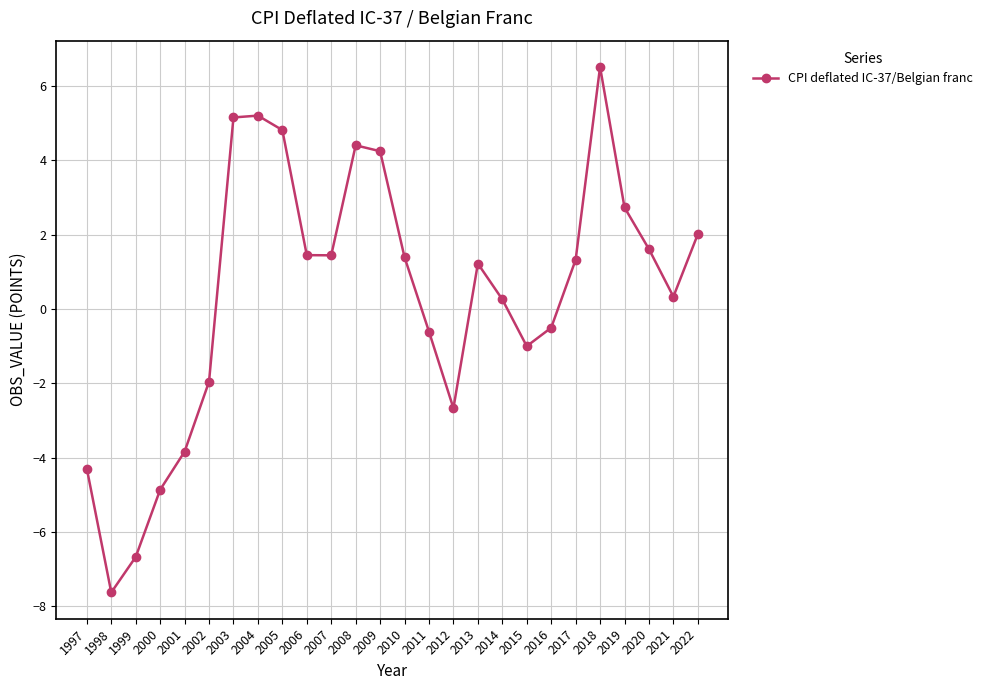

Is it true that the value at 2011 is -0.6?

True